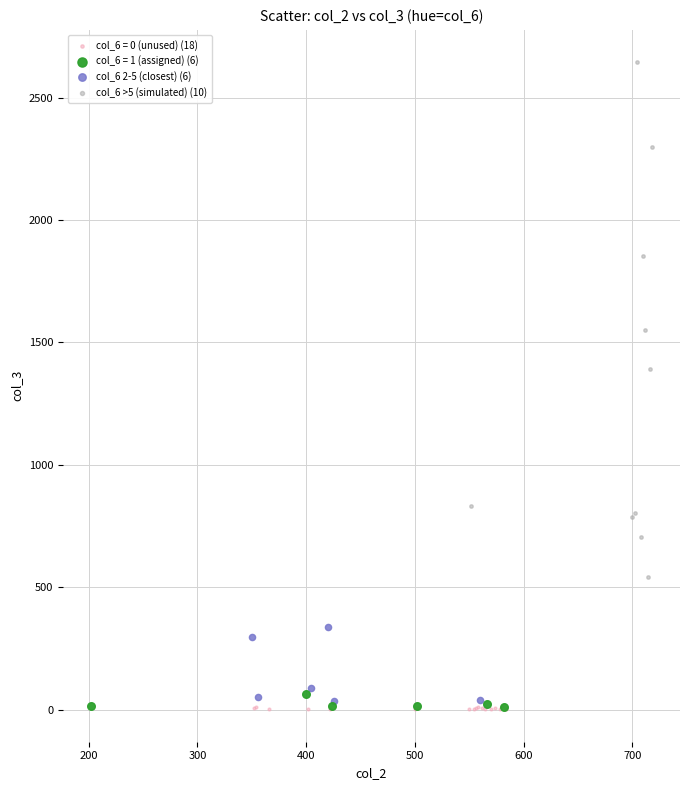

What are all the series names shown in the legend?

col_6 = 0 (unused) (18), col_6 = 1 (assigned) (6), col_6 2-5 (closest) (6), col_6 >5 (simulated) (10)